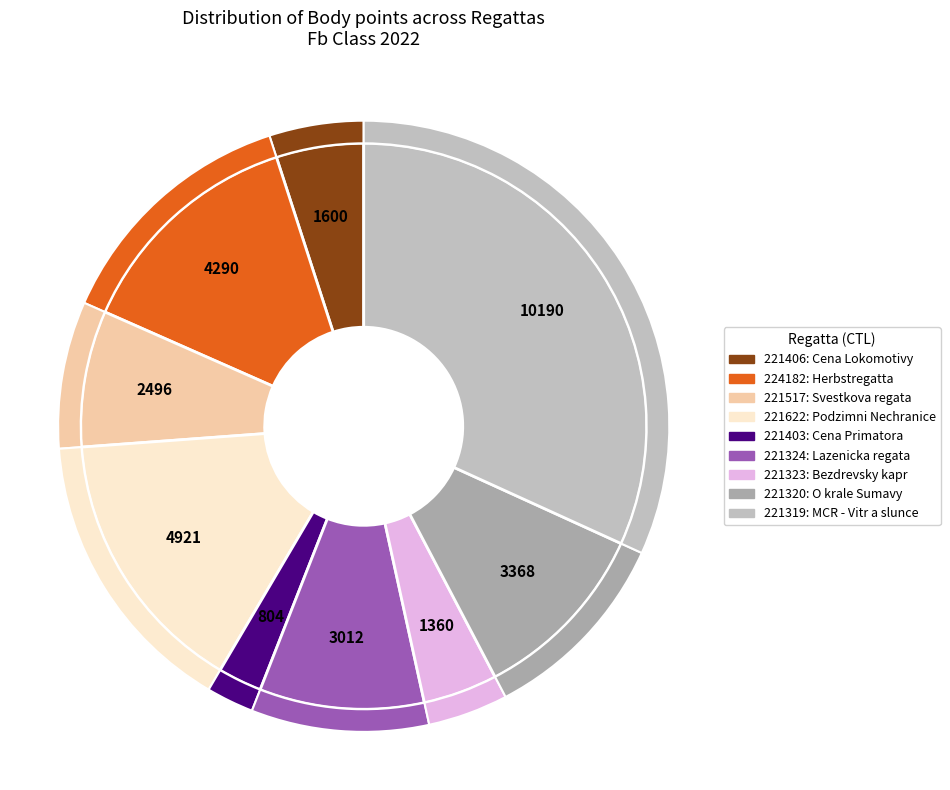

Rank the categories by value from lowest to highest.

221403, 221323, 221406, 221517, 221324, 221320, 224182, 221622, 221319